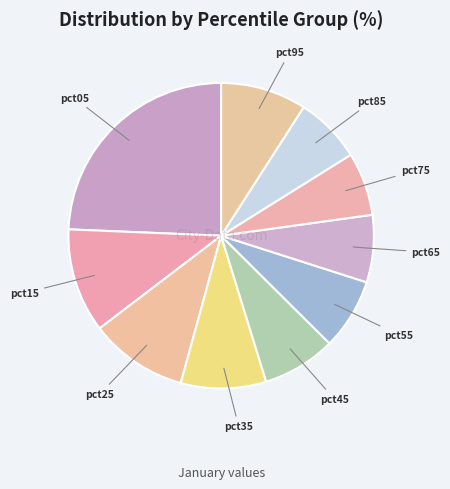

Count the number of slices in the pie.

10